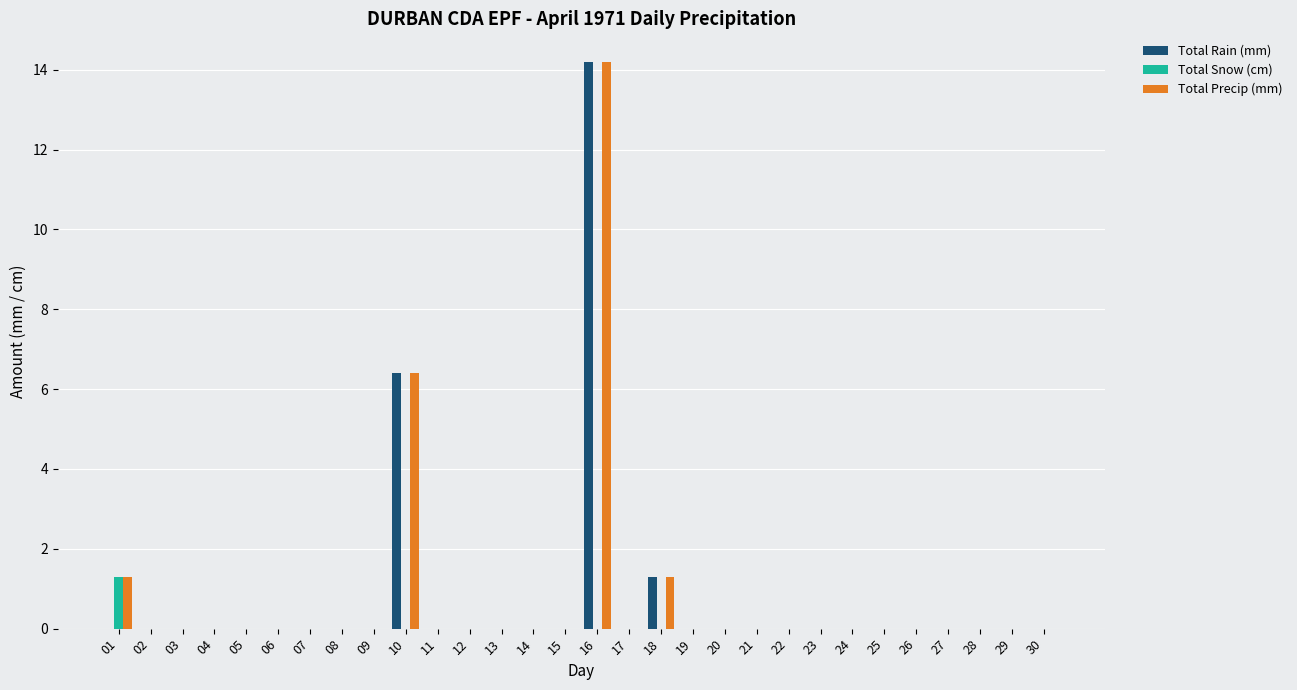

What is the maximum value shown in the chart?

14.2